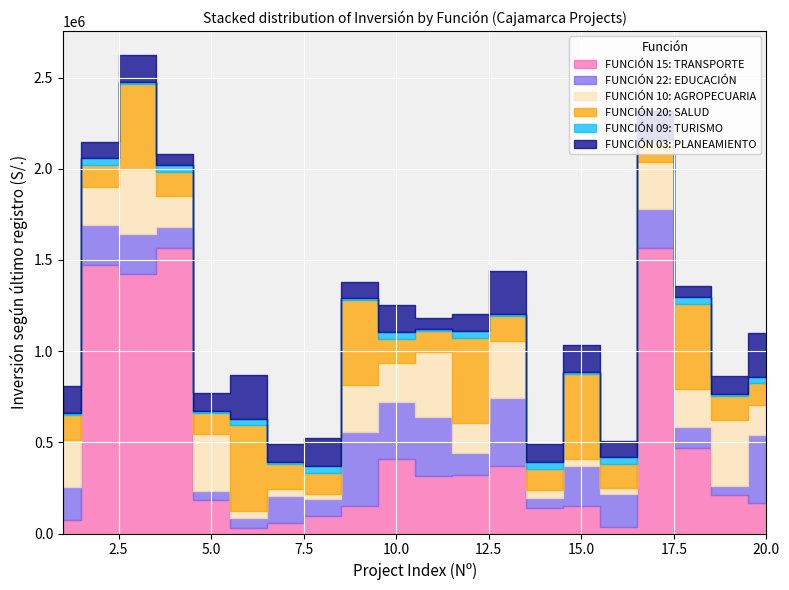

Which series has the largest total across all categories?

FUNCIÓN 15: TRANSPORTE